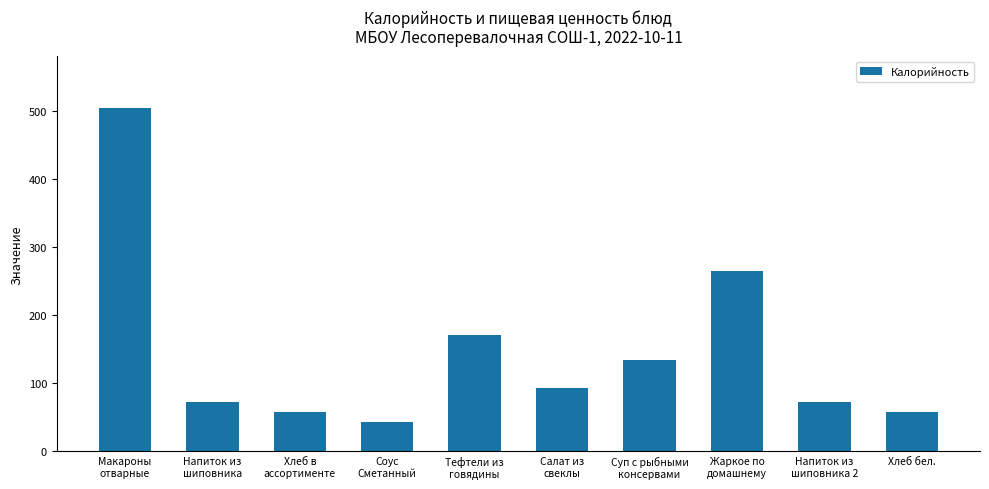

What is the ratio of the value at Хлеб в
ассортименте to the value at Напиток из
шиповника?

0.8